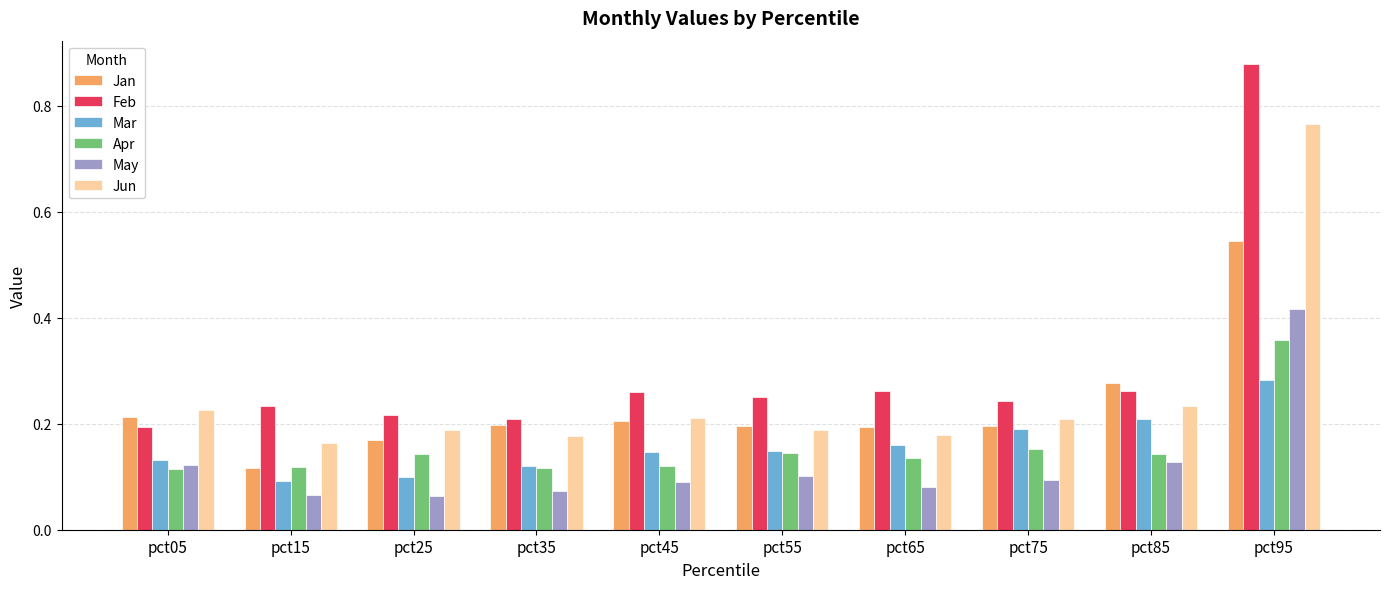

Is it true that May equals 0.2 at pct05?

False